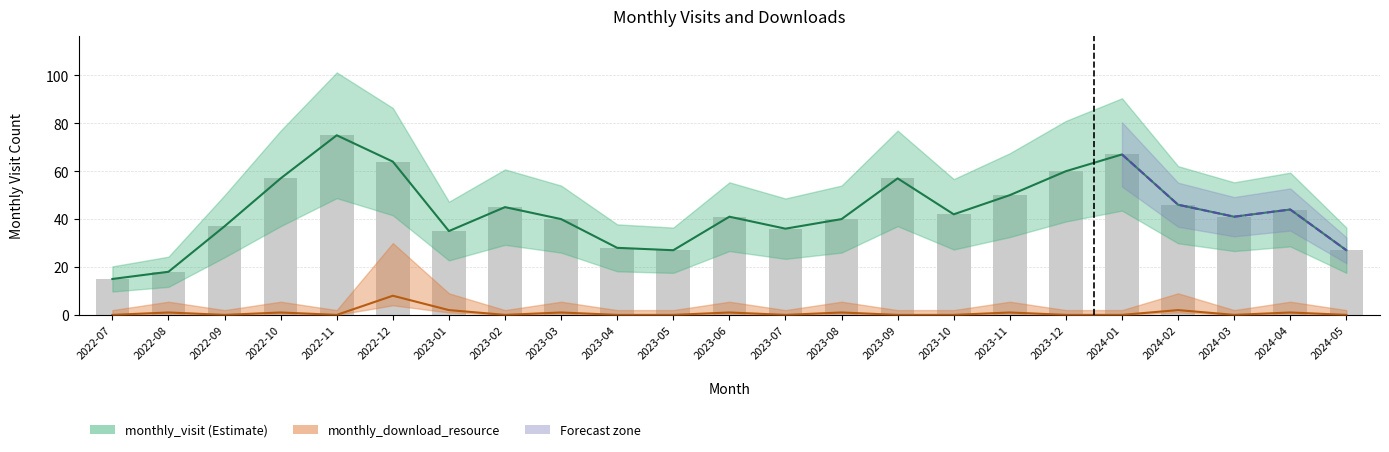

Which series changed the most between 2022-07 and 2023-10?

monthly_visit